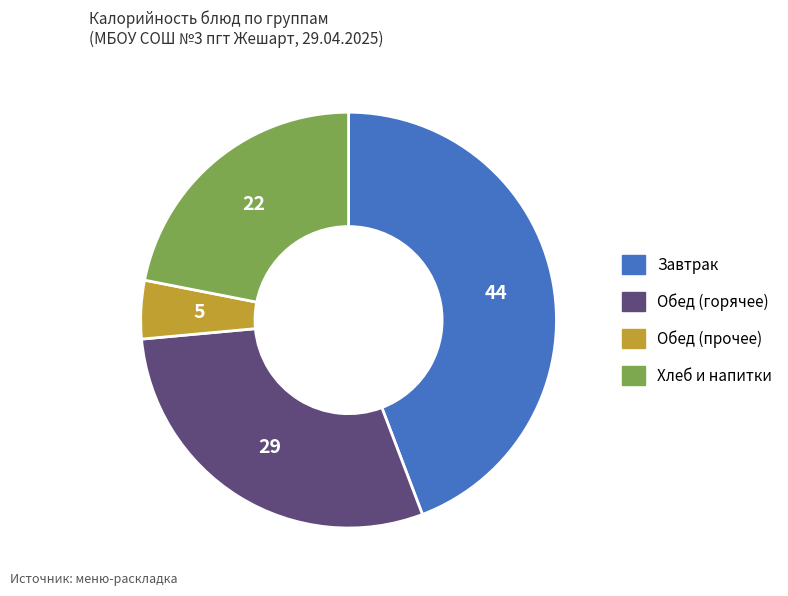

Does any single category account for the majority?

No